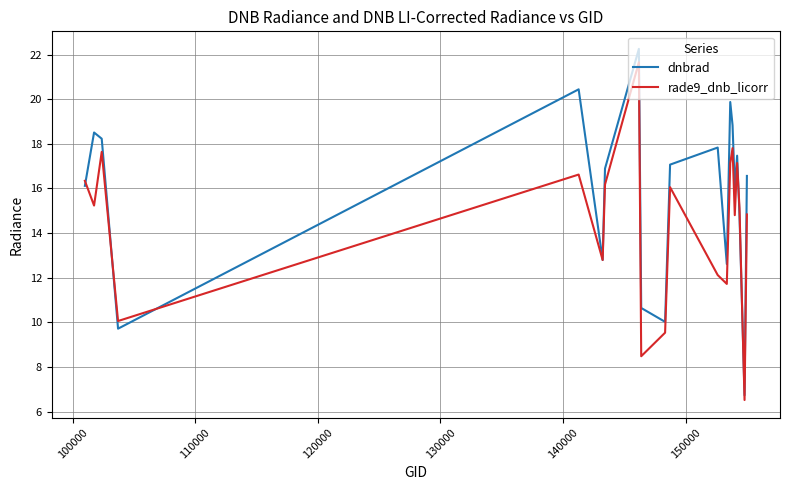

What is the sum of all rade9_dnb_licorr values?

287.8